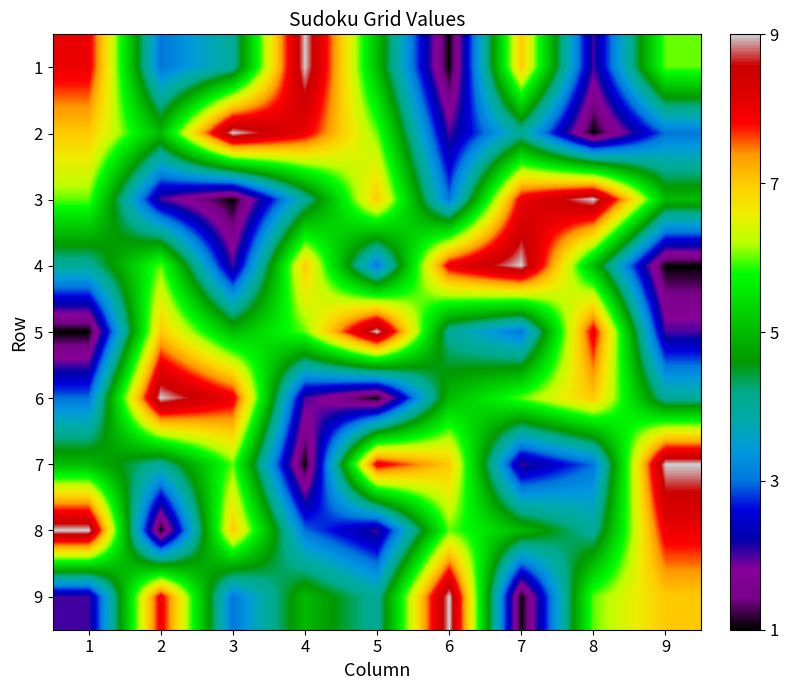

Reading left to right, what are all the values shown in this chart?

1: 1=8	2=3	3=4	4=9	5=5	6=1	7=7	8=2	9=6
2: 1=7	2=5	3=9	4=8	5=6	6=2	7=4	8=1	9=3
3: 1=6	2=2	3=1	4=4	5=7	6=3	7=8	8=9	9=5
4: 1=4	2=6	3=2	4=7	5=3	6=8	7=9	8=5	9=1
5: 1=1	2=7	3=5	4=6	5=9	6=4	7=3	8=8	9=2
6: 1=3	2=9	3=8	4=2	5=1	6=5	7=6	8=7	9=4
7: 1=5	2=4	3=6	4=1	5=8	6=7	7=2	8=3	9=9
8: 1=9	2=1	3=7	4=3	5=2	6=6	7=5	8=4	9=8
9: 1=2	2=8	3=3	4=5	5=4	6=9	7=1	8=6	9=7